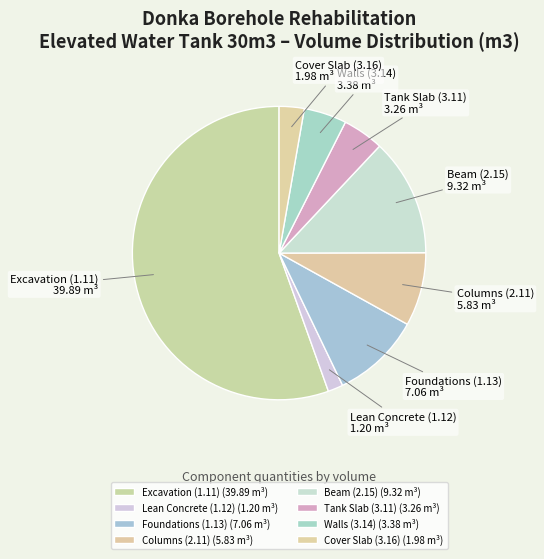

Which category has the biggest portion of the pie?

Excavation (1.11)